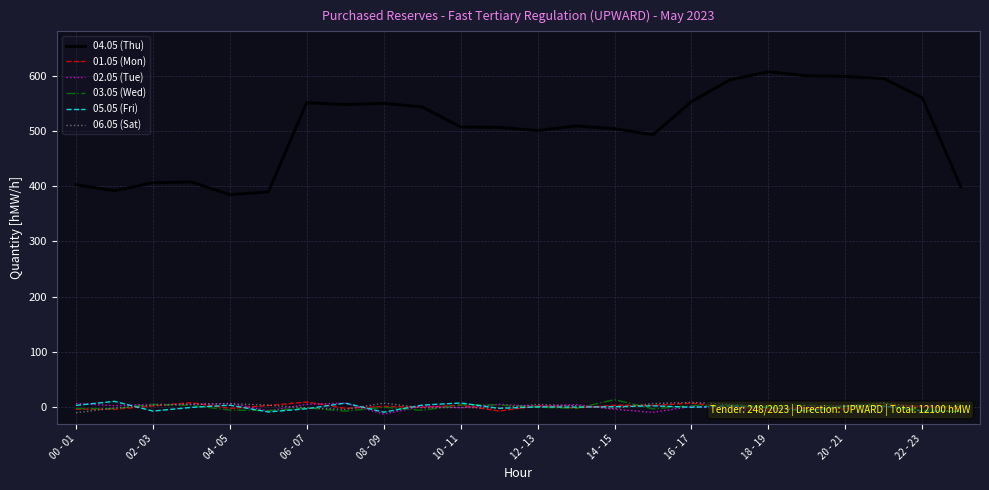

Is it true that 05.05 (Fri) equals 5.3 at 18 - 19?

True